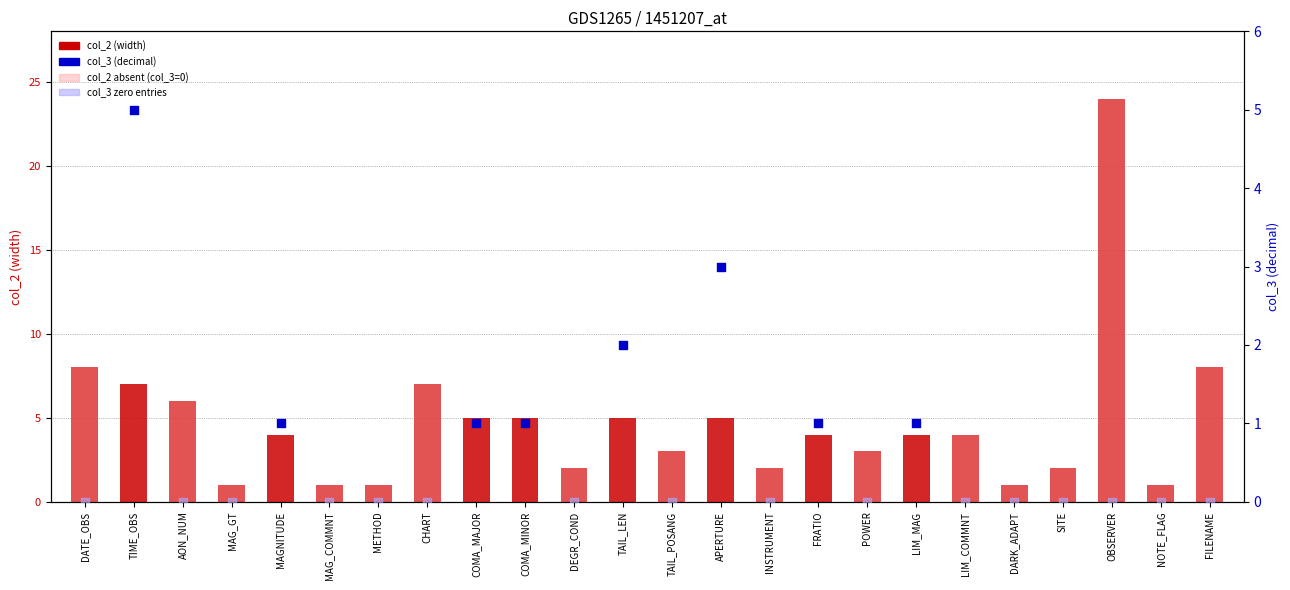

Which has a higher value, CHART or COMA_MINOR?

CHART